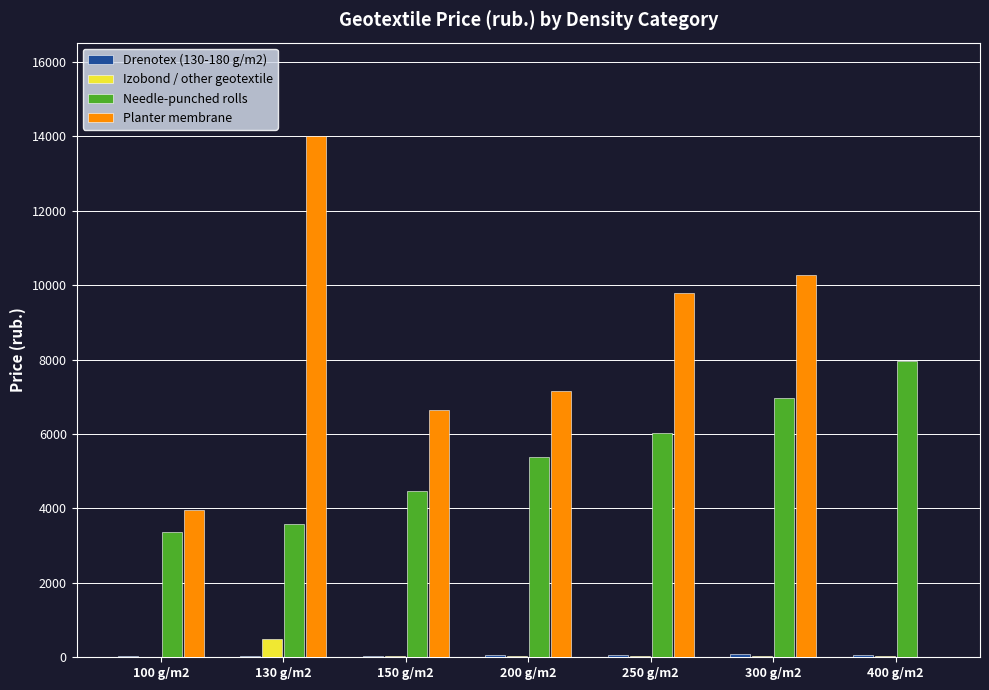

The value of Planter membrane at 250 g/m2 is 9800.0. True or false?

True